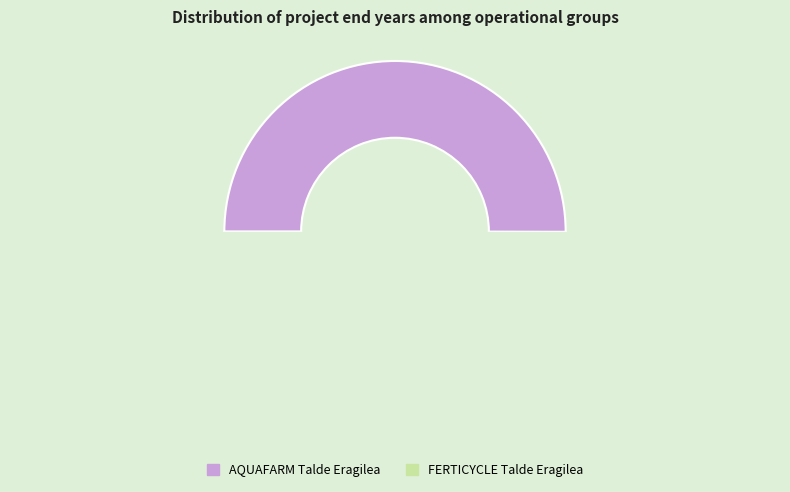

To the nearest percent, what is the combined percentage of AQUAFARM Talde Eragilea and FERTICYCLE Talde Eragilea?

100%